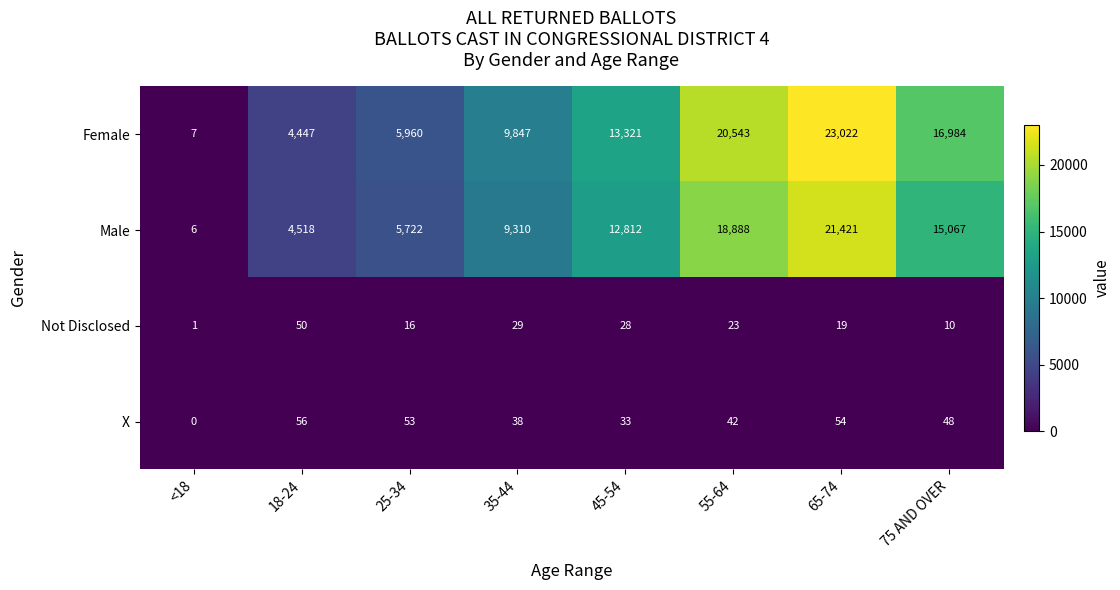

What is the maximum value shown in the chart?

23022